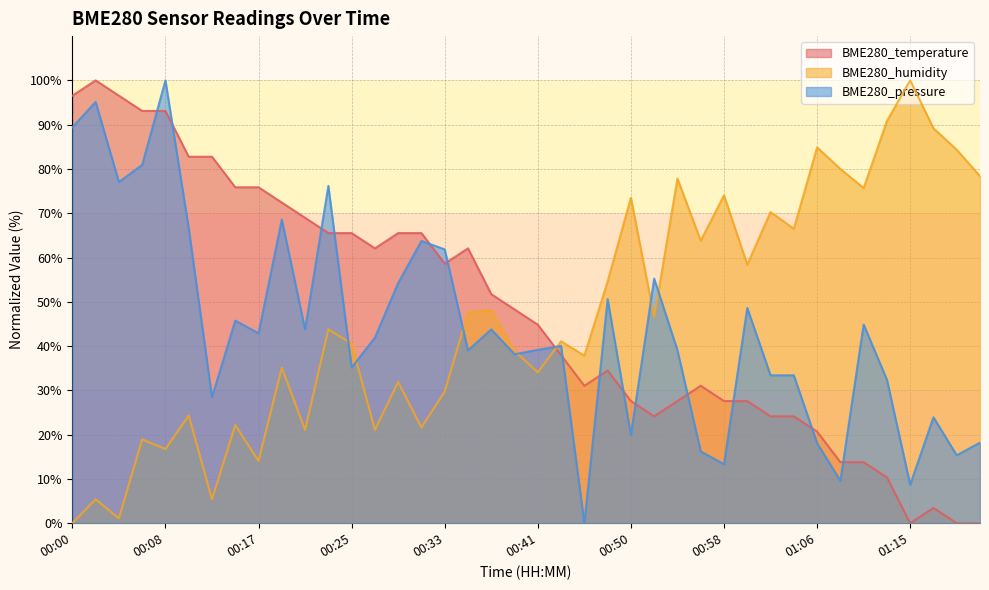

Does the chart display data point markers on the line(s)?

No